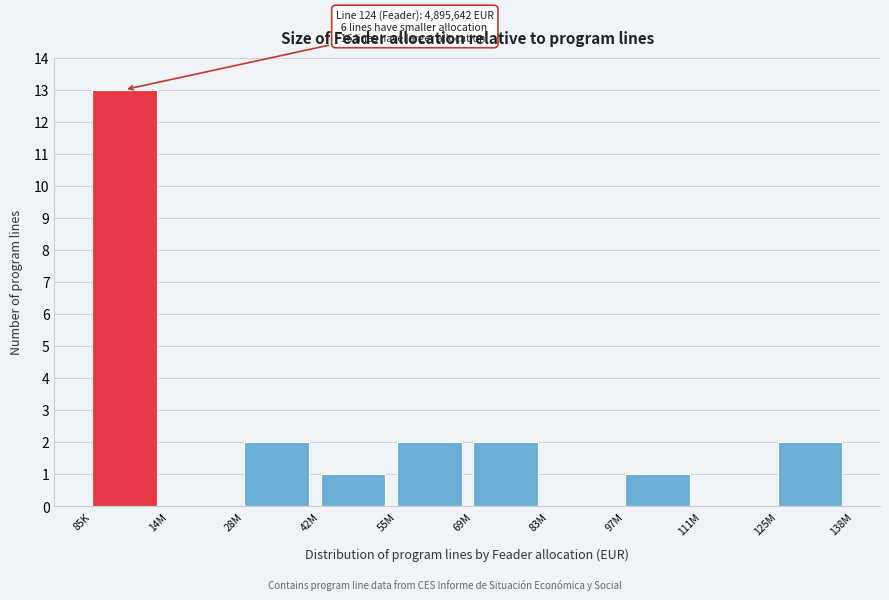

Reading left to right, transcribe all the data shown in this chart.

85K=13	14M=0	28M=2	42M=1	55M=2	69M=2	83M=0	97M=1	111M=0	125M=2